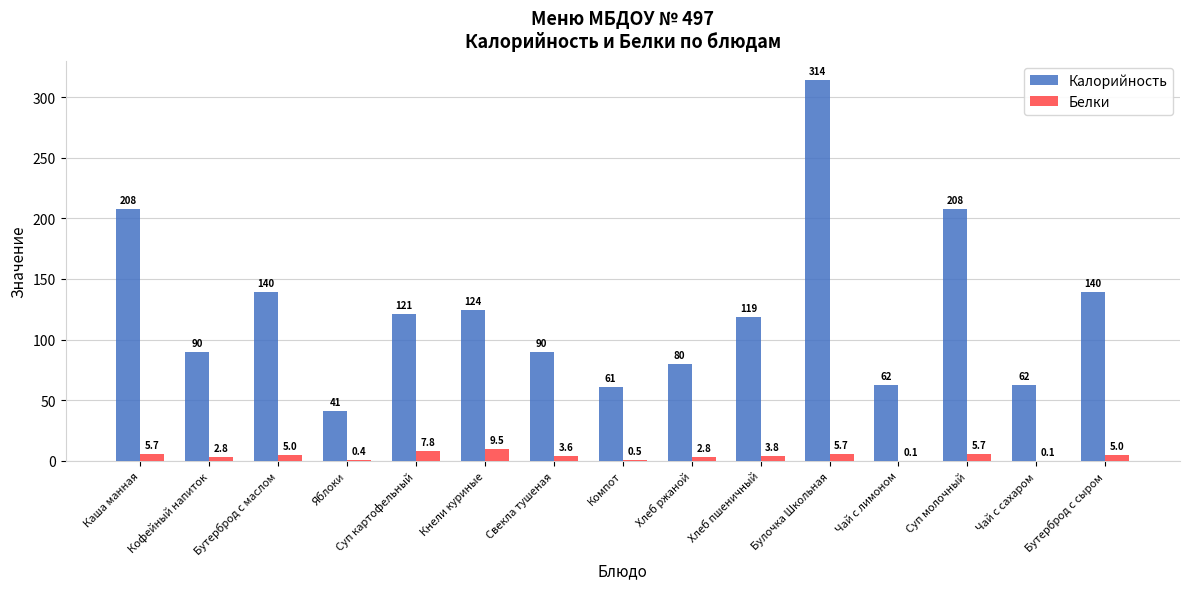

At which label does Белки reach its peak?

Кнели куриные